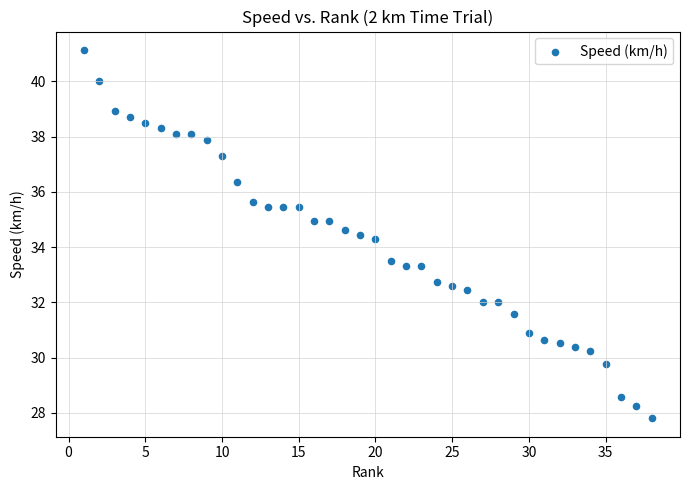

What Y value in the scatter plot is closest to 34?

34.3